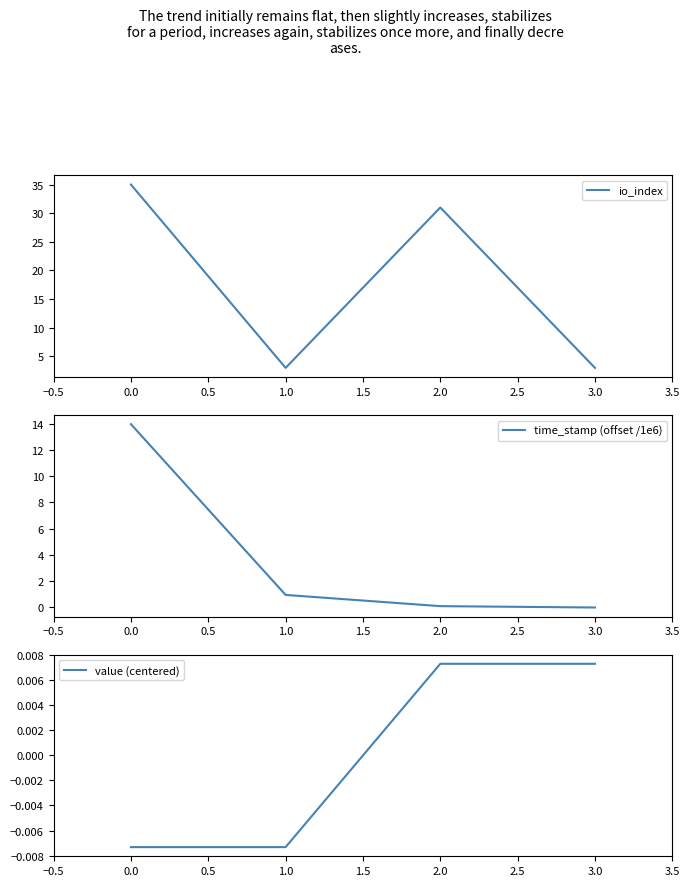

At which category does io_index reach its first local valley?

1.0